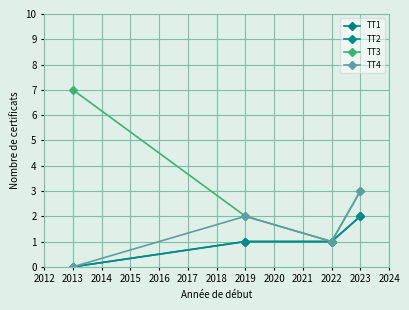

Reading left to right, transcribe all the data shown in this chart.

TT1: 0	1	1	2
TT2: 0	1	1	2
TT3: 7	2	1	3
TT4: 0	2	1	3